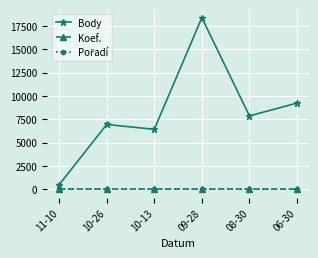

True or false: Body and Koef. intersect in this chart.

False